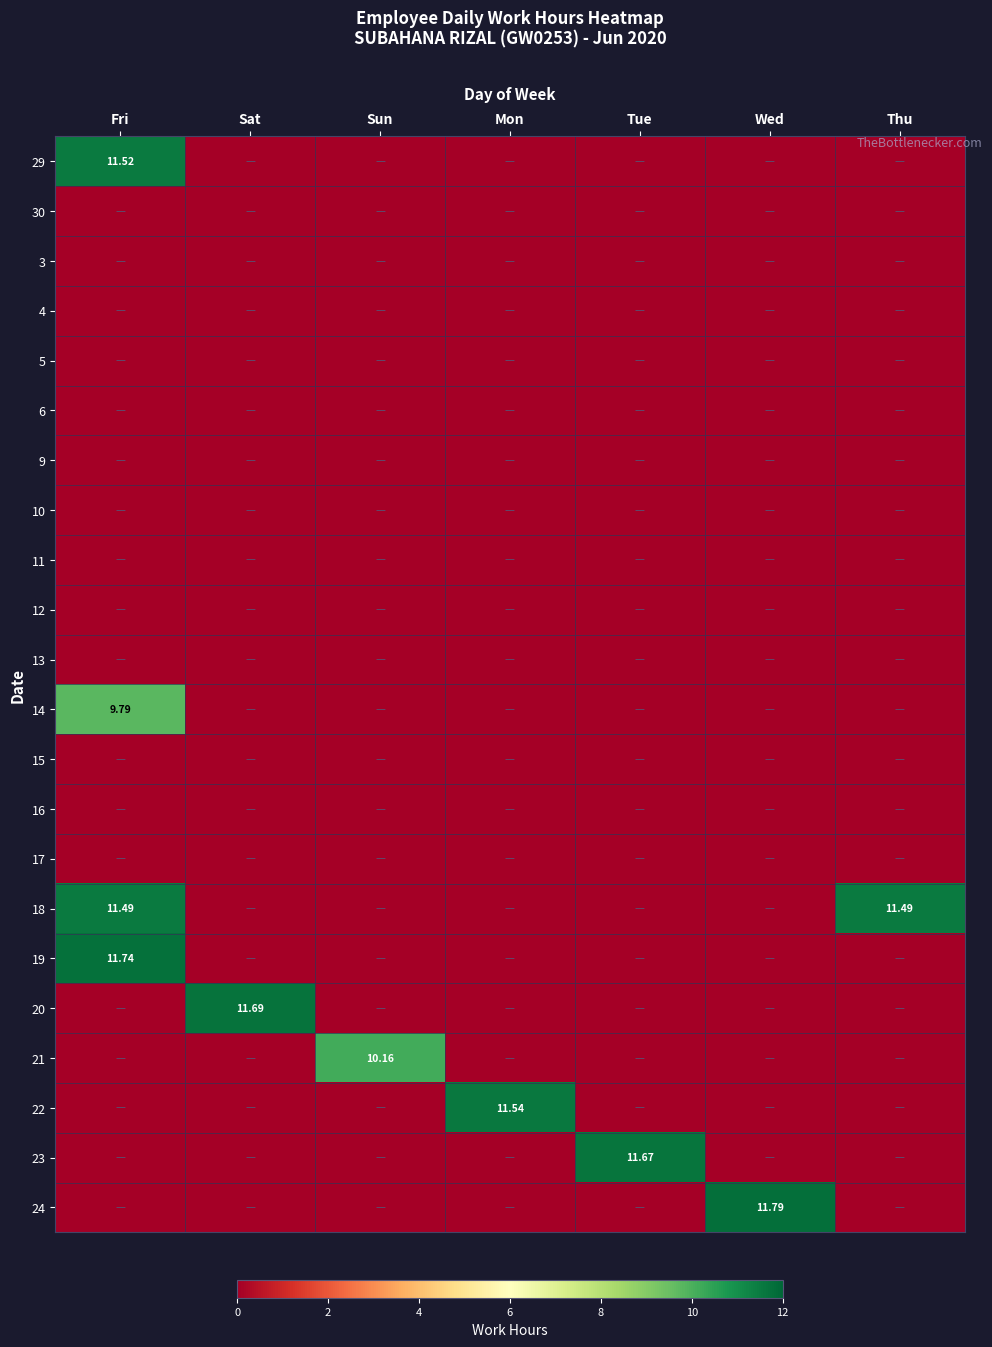

At Tue, list the series in order from smallest to largest.

29, 30, 3, 4, 5, 6, 9, 10, 11, 12, 13, 14, 15, 16, 17, 18, 19, 20, 21, 22, 24, 23